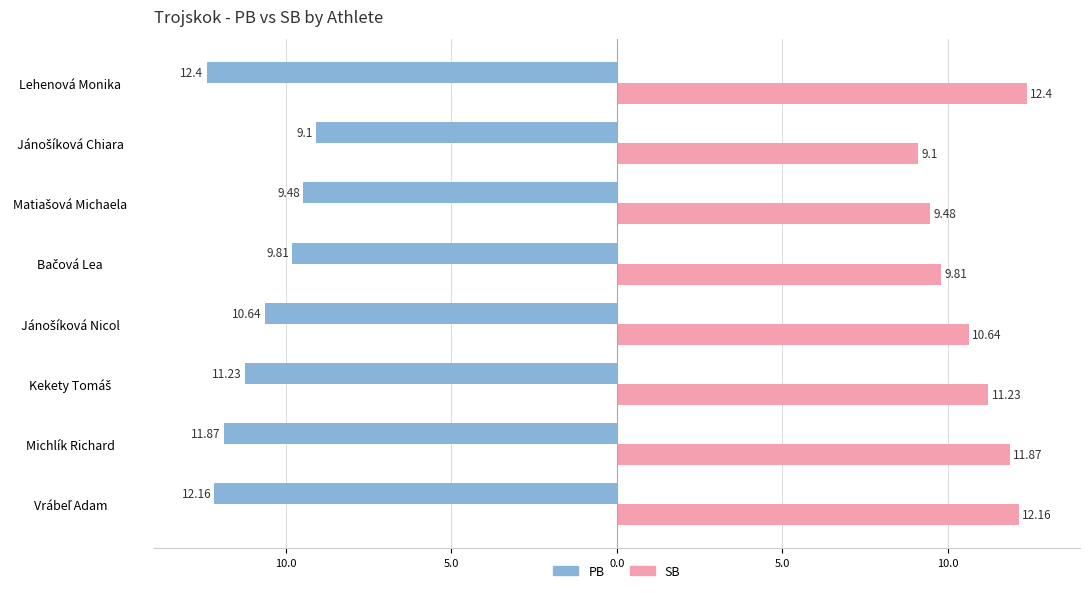

What is the difference between the second highest and second lowest values in the SB series?

2.7